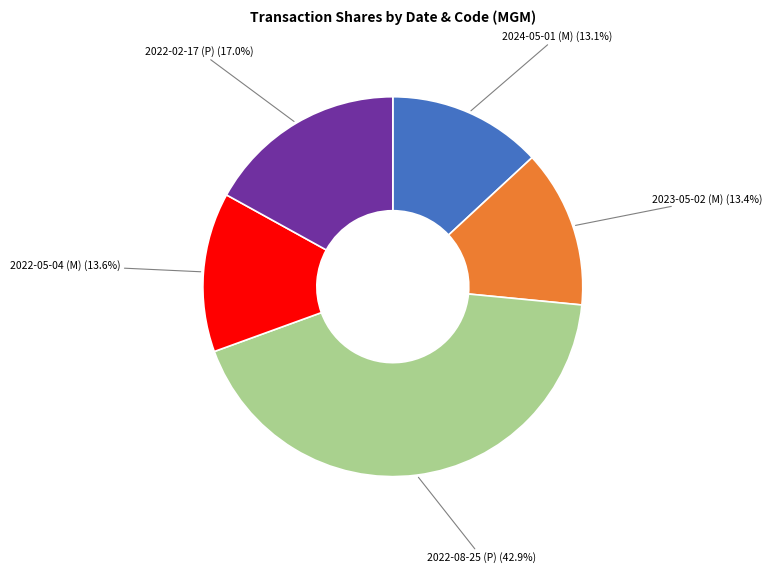

Is it true that 2022-02-17 (P) is 17% of the pie?

True